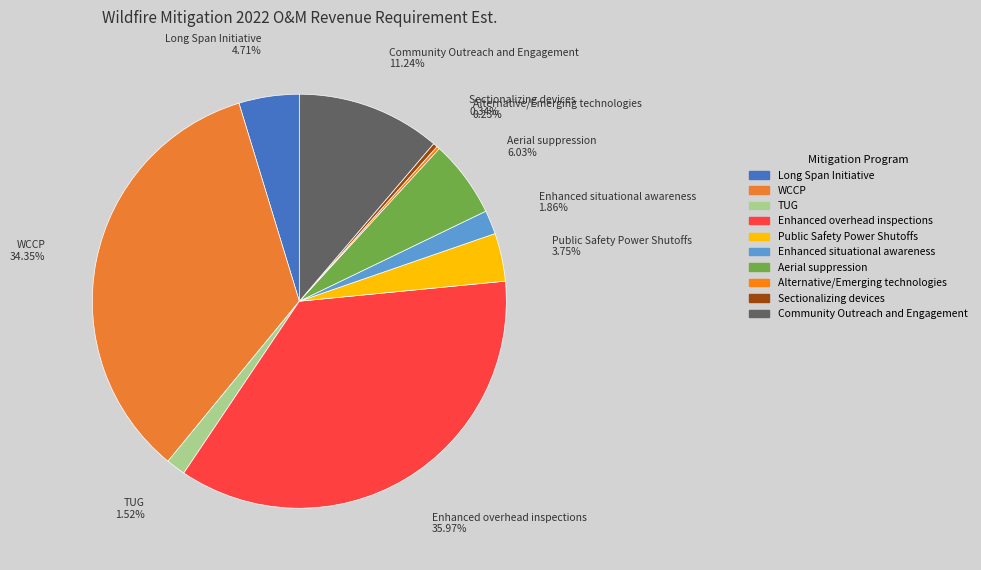

What percentage is NOT represented by Enhanced overhead inspections?

64.0%